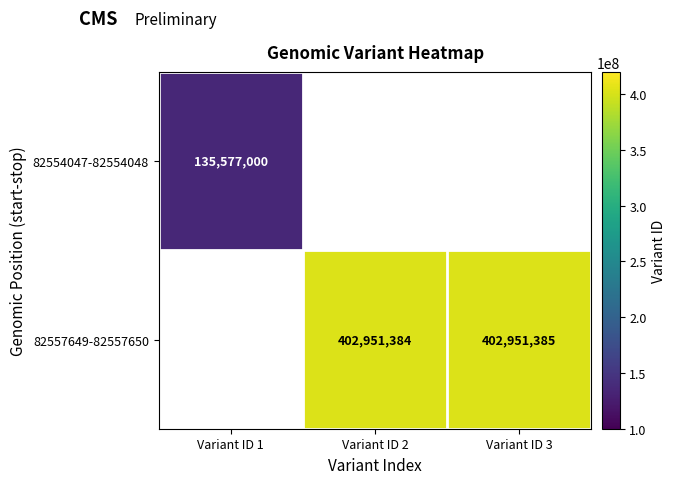

Is it true that 82554047-82554048 equals 135577000 at Variant ID 1?

True